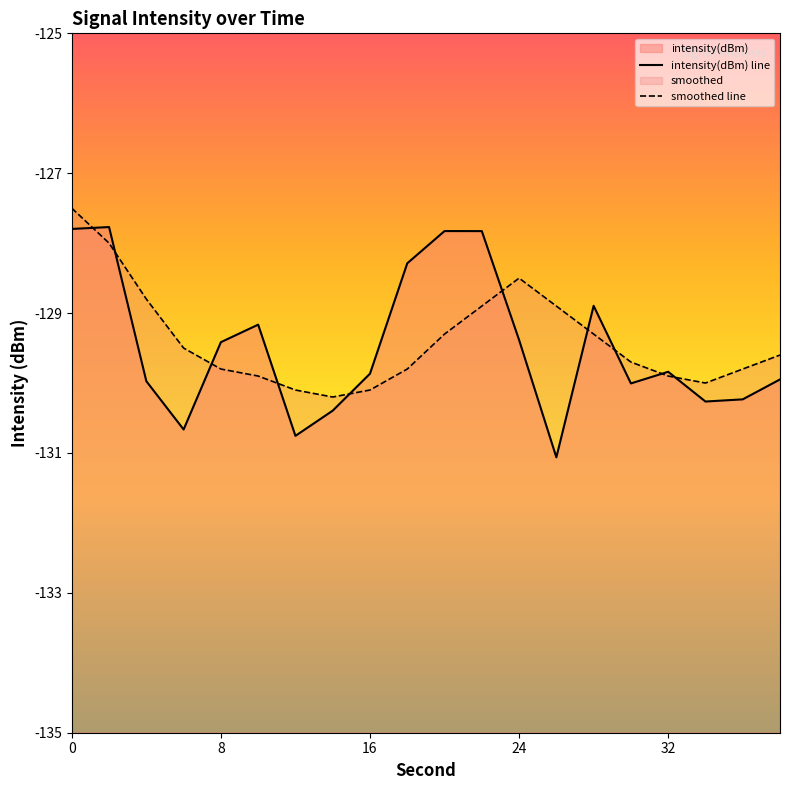

What is the smallest value displayed?

-131.1